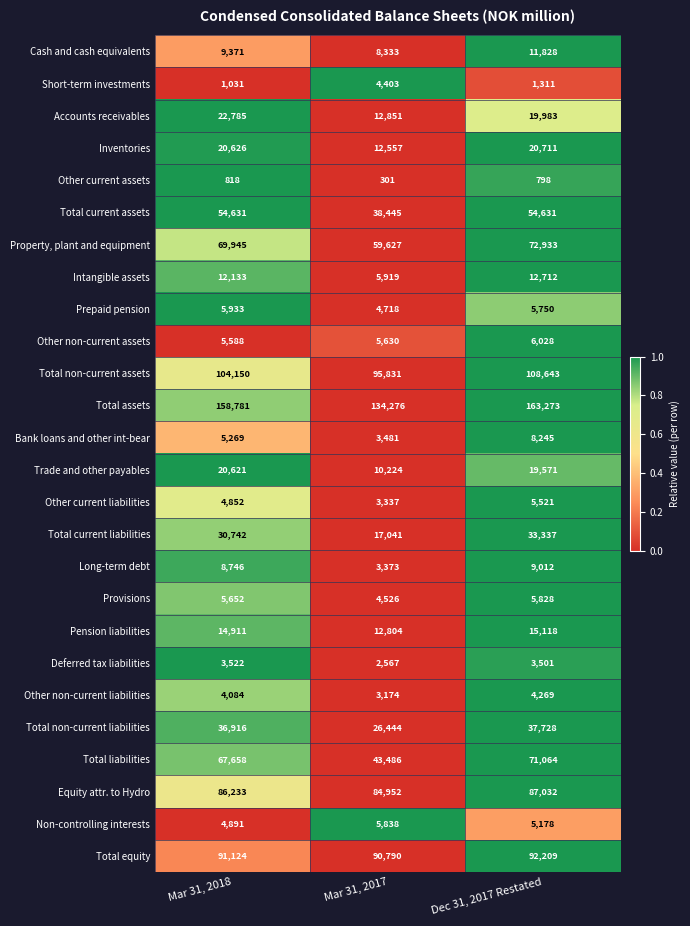

Which series has the largest total across all categories?

Total assets